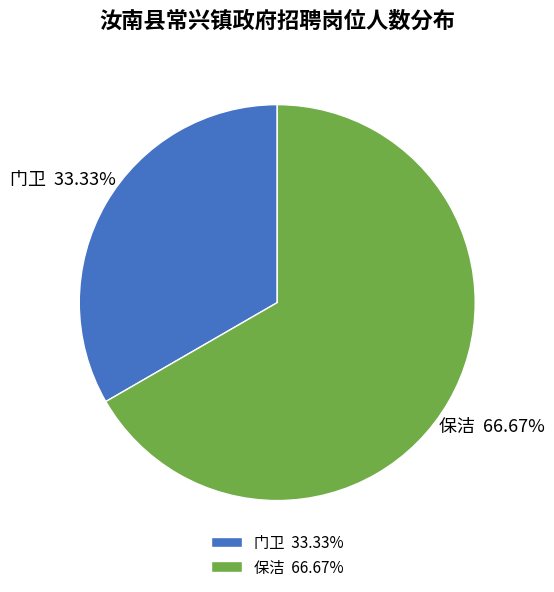

Which category has the smallest portion of the pie?

门卫